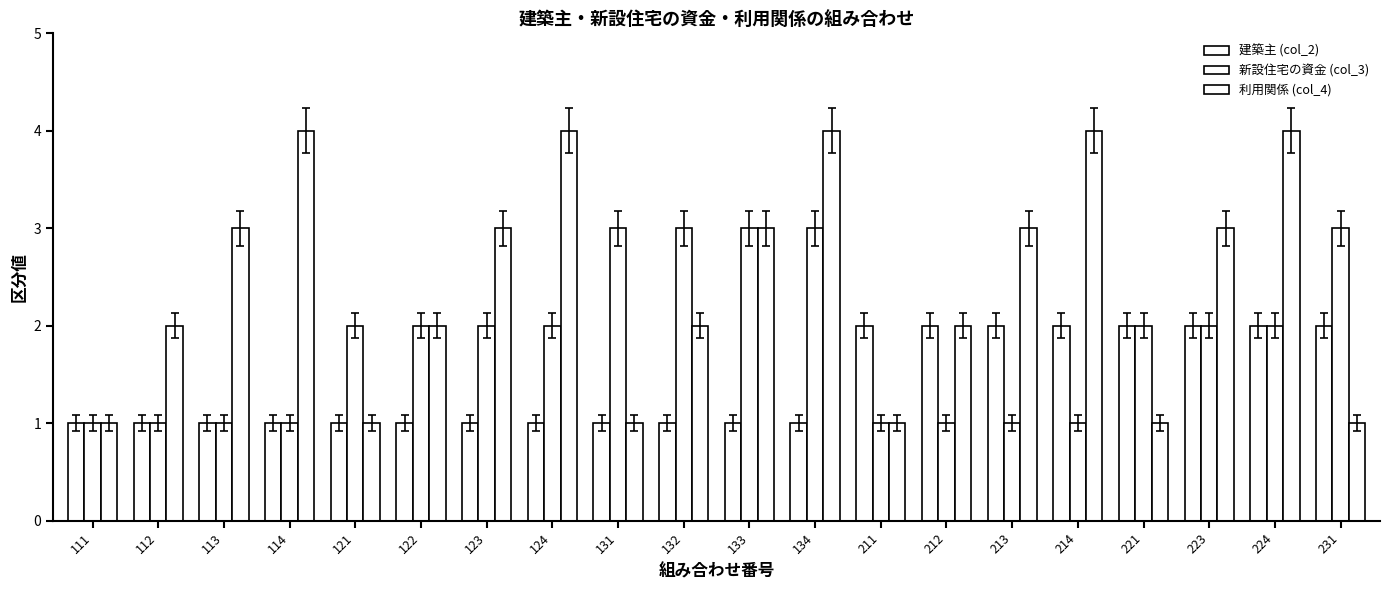

Is the value of 利用関係 (col_4) at 113 greater than the value of 新設住宅の資金 (col_3) at 131?

No